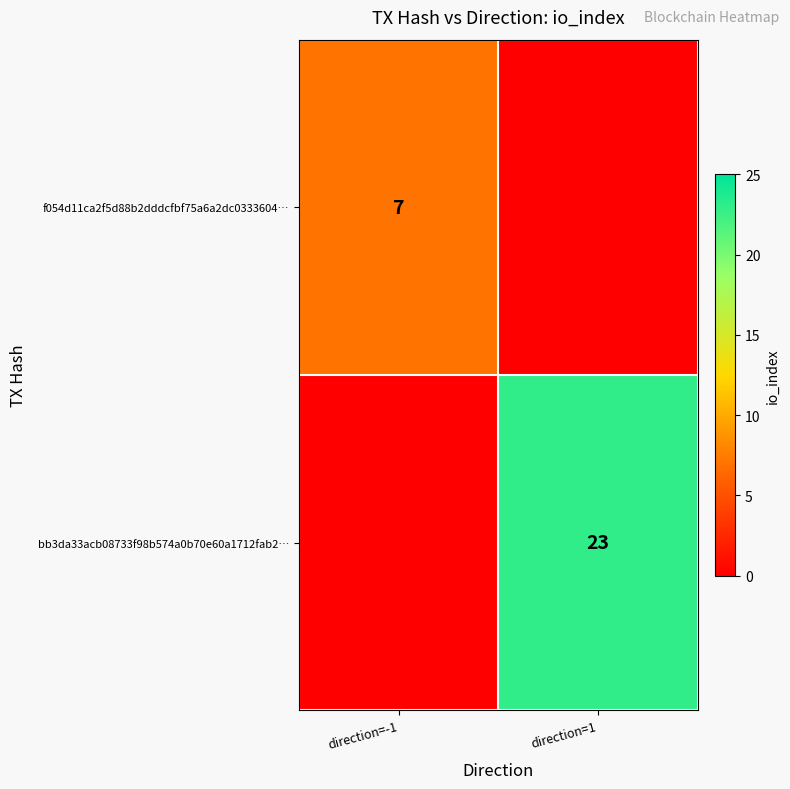

Is it true that bb3da33acb08733f98b574a0b70e60a1712fab2… equals 11 at direction=1?

False